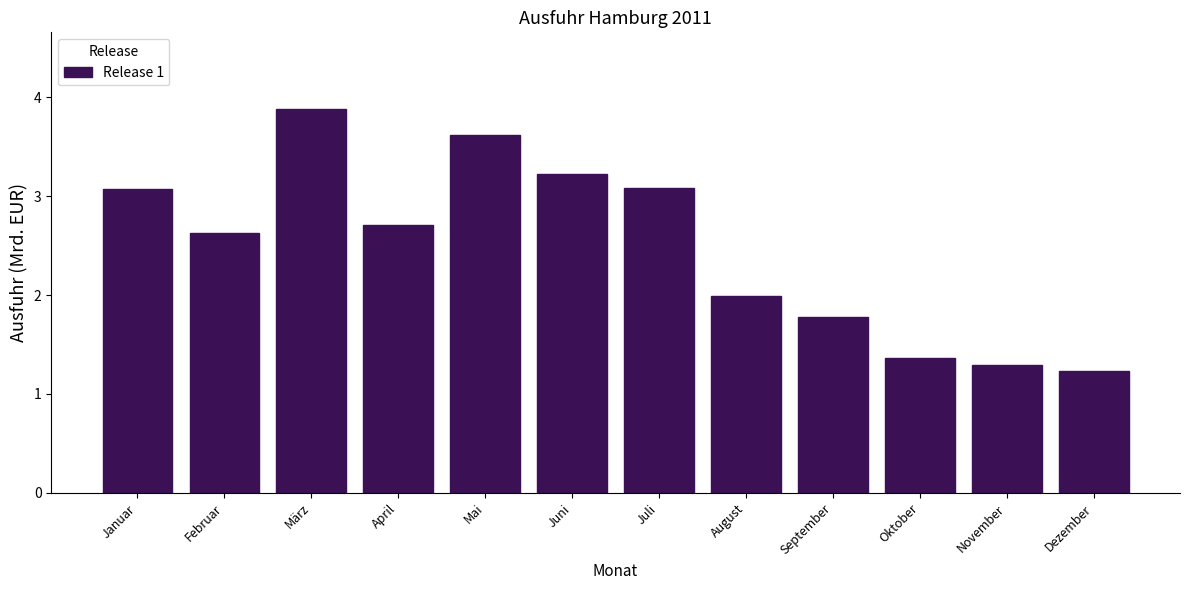

Reading left to right, list all the values displayed in this chart.

Januar=3.1	Februar=2.6	März=3.9	April=2.7	Mai=3.6	Juni=3.2	Juli=3.1	August=2.0	September=1.8	Oktober=1.4	November=1.3	Dezember=1.2